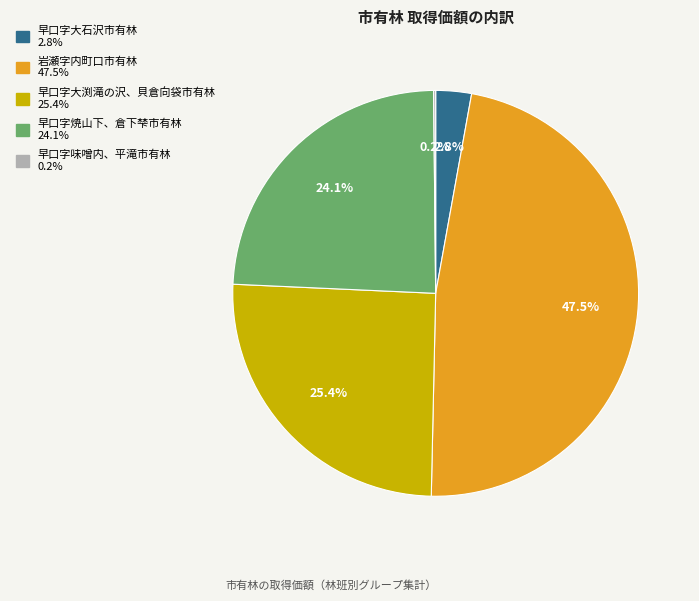

Does any single category account for the majority?

No